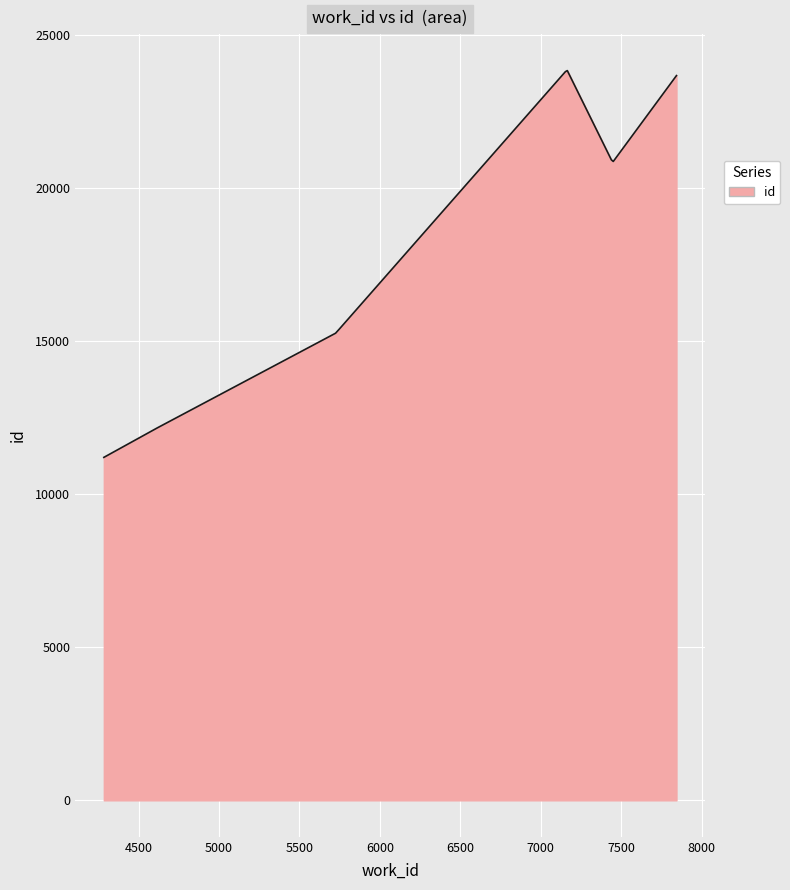

What is the difference between the maximum and minimum values?

12635.1